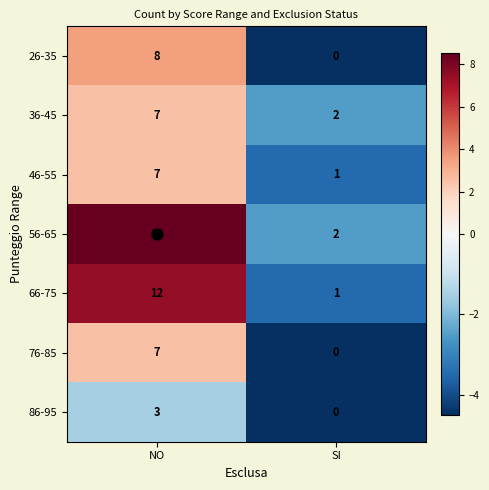

What is the difference between the maximum and minimum values in the 46-55 series?

6